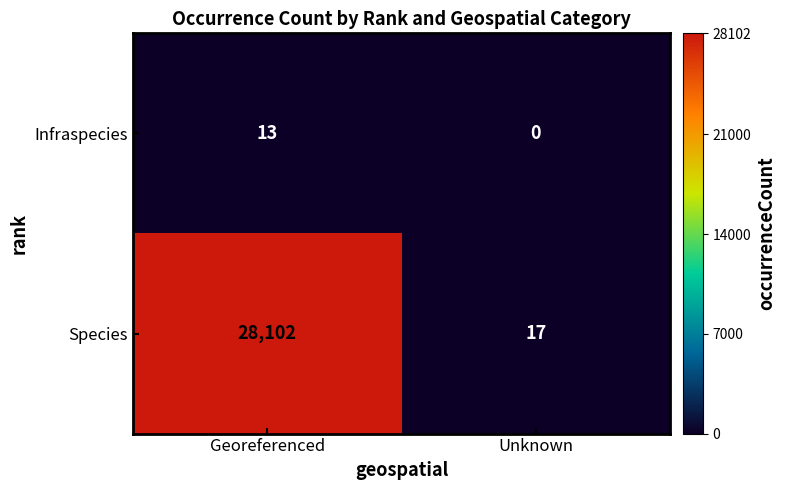

Which series has the largest total across all categories?

Species